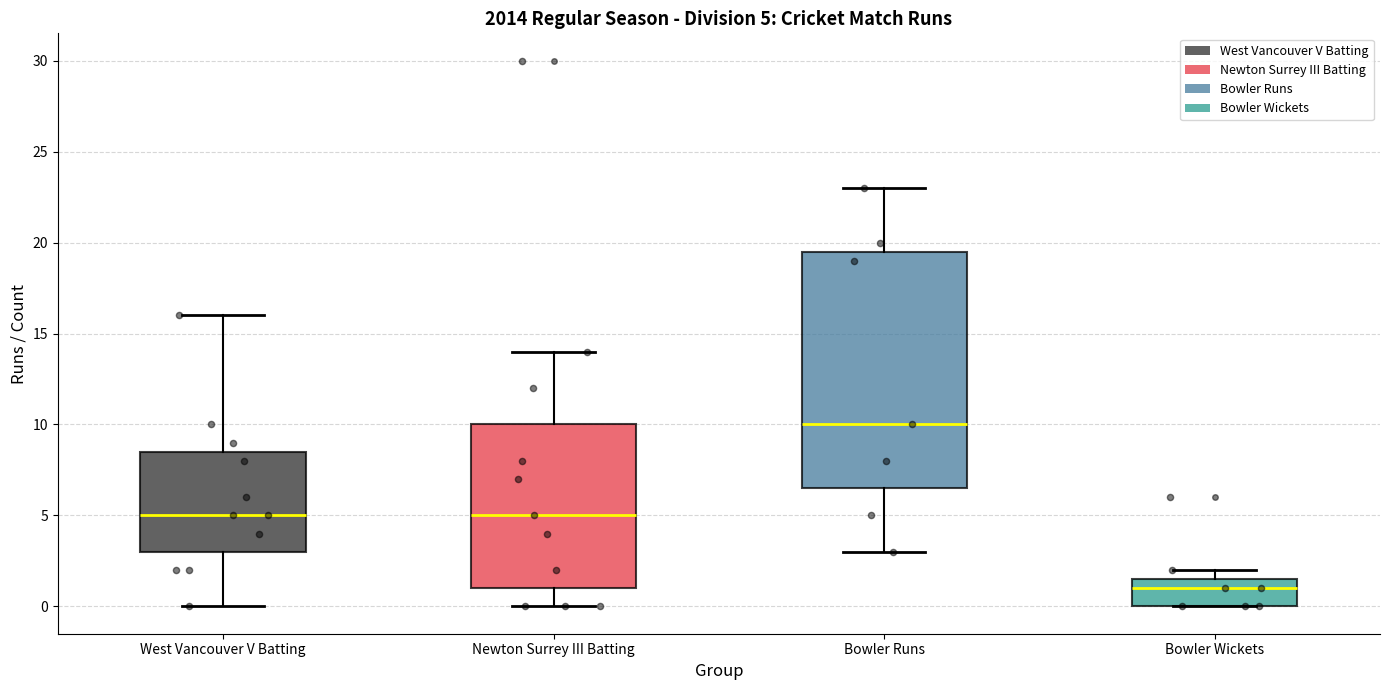

Comparing the boxes themselves (not the whiskers), which one is the tallest?

Bowler Runs